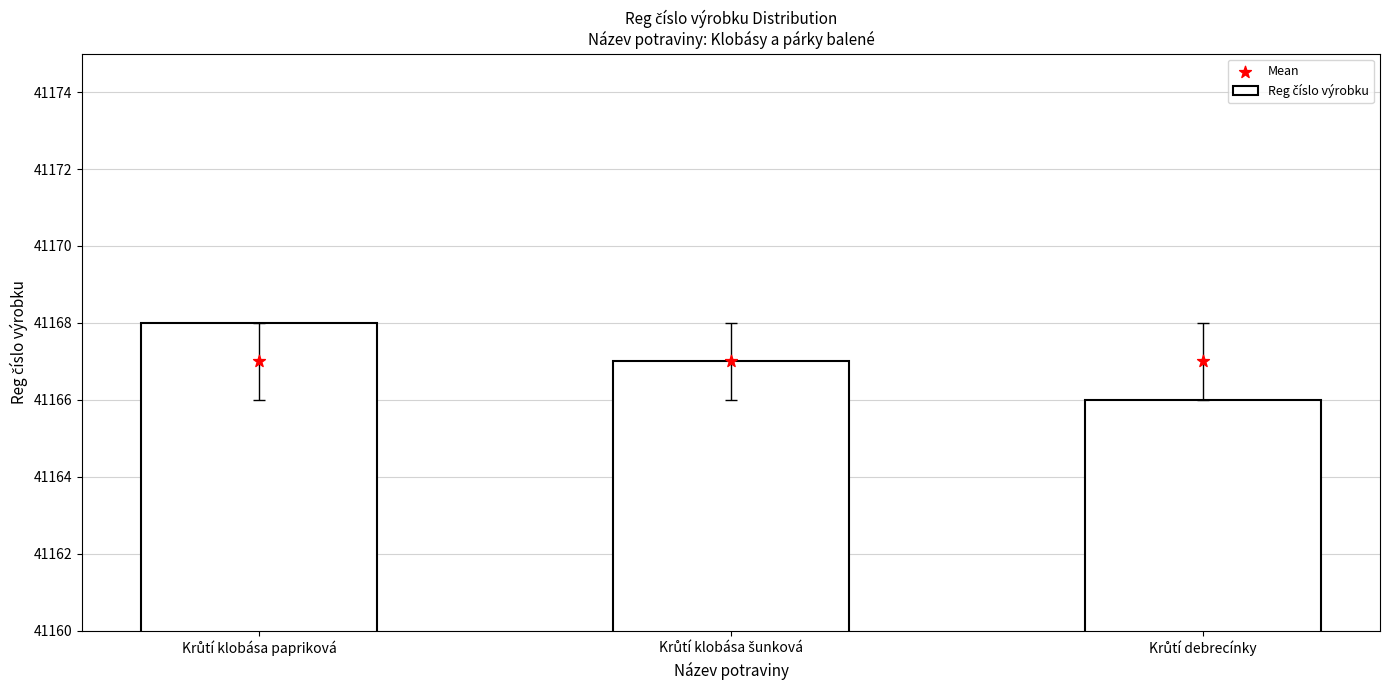

Which series has the largest total across all categories?

Reg číslo výrobku